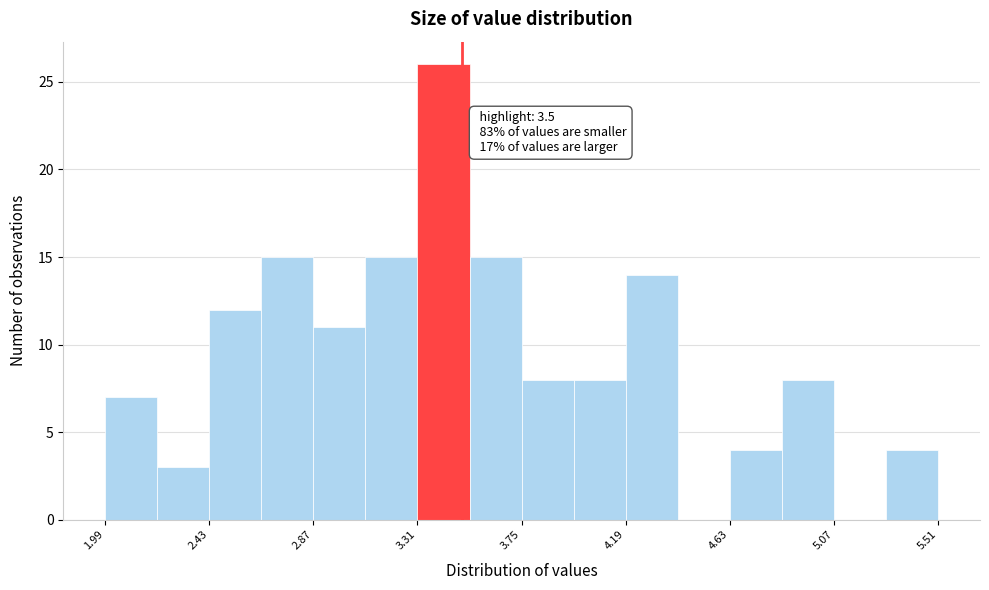

Which range on the x-axis has the tallest bar?

3.31 to 3.53